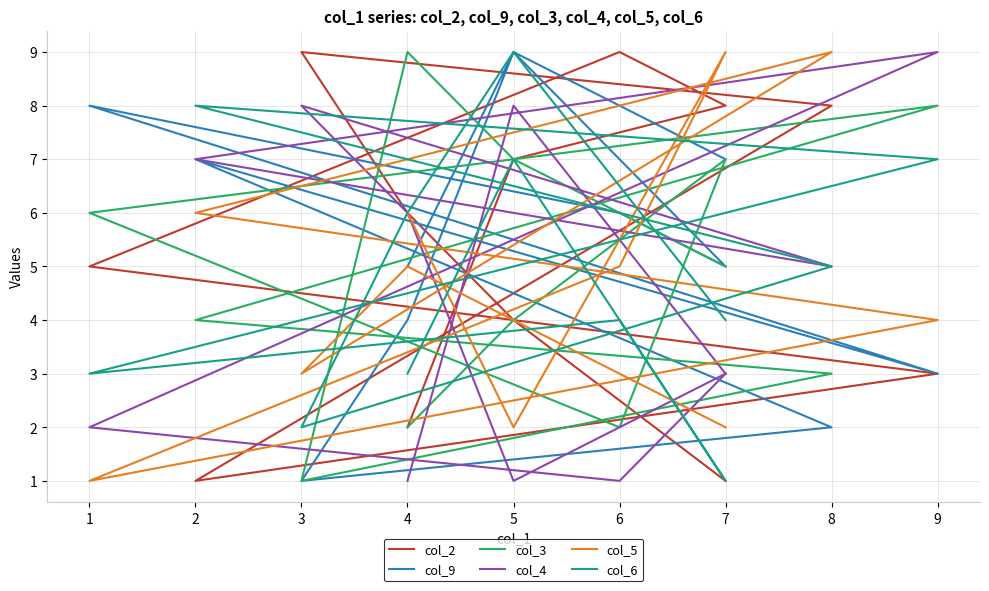

The value of col_6 at 3 is 3. True or false?

False